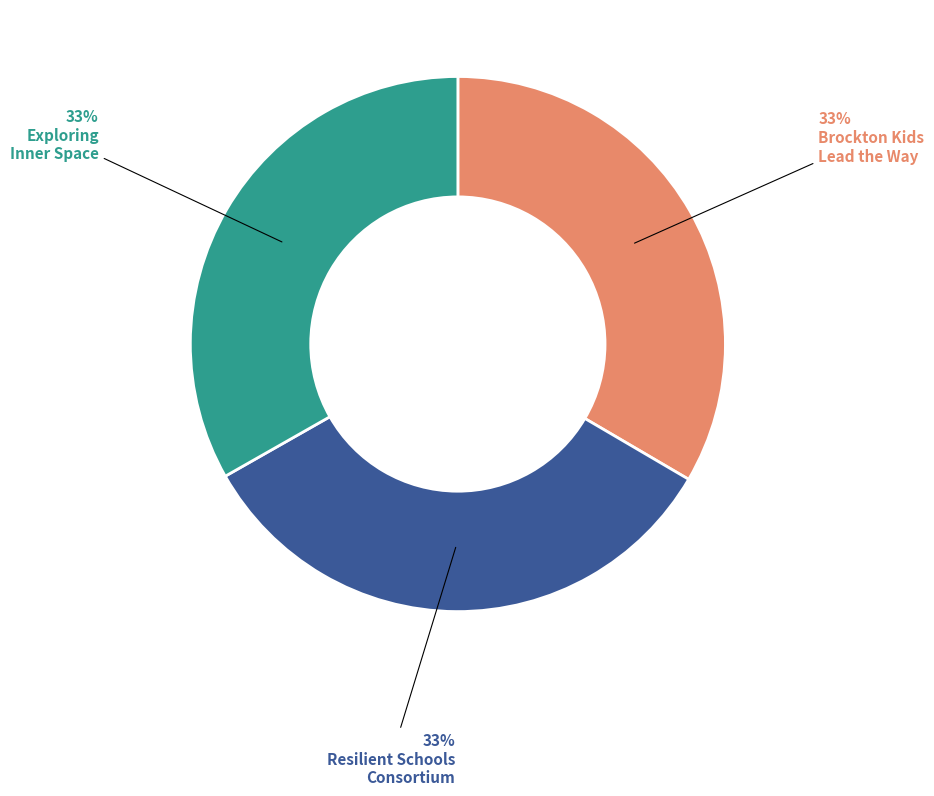

To the nearest percent, what is the average slice percentage?

33%